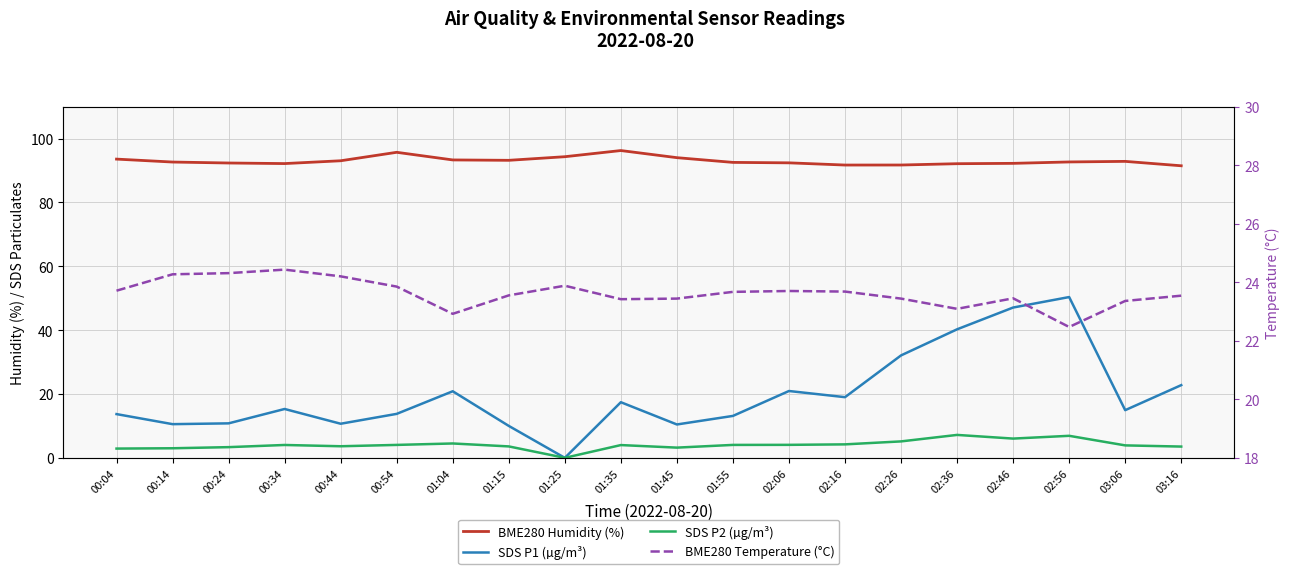

In SDS P1 (µg/m³), how many points are higher than both neighbors (excluding endpoints)?

5